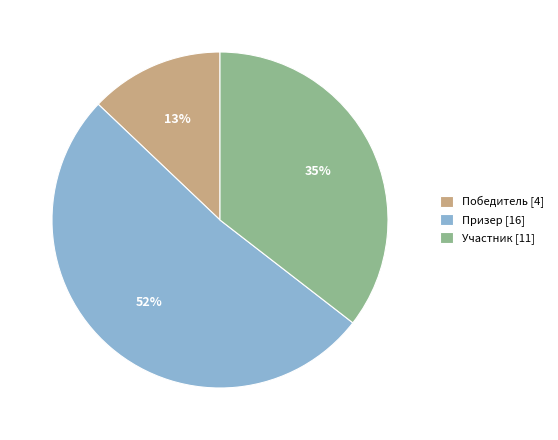

True or false: Участник accounts for 35% of the total.

True